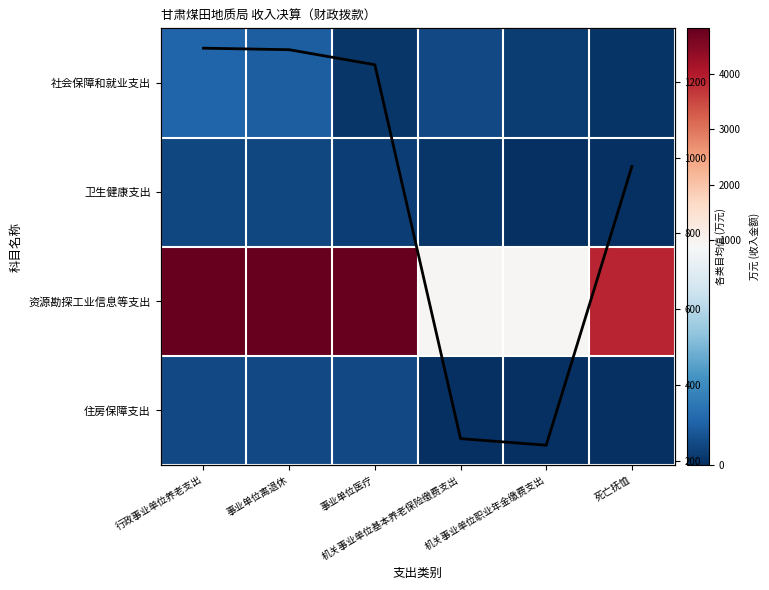

What is the total value across all series at 机关事业单位基本养老保险缴费支出?

1037.3